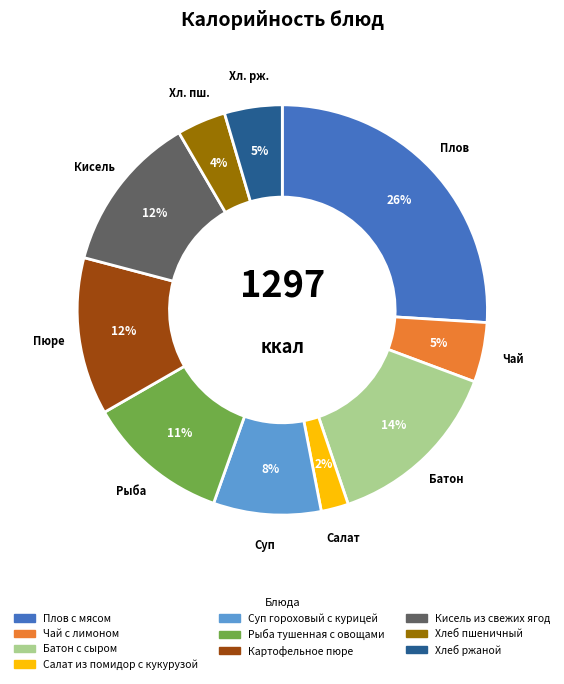

Combined, do Хлеб пшеничный and Рыба тушенная с овощами account for over 50%?

No